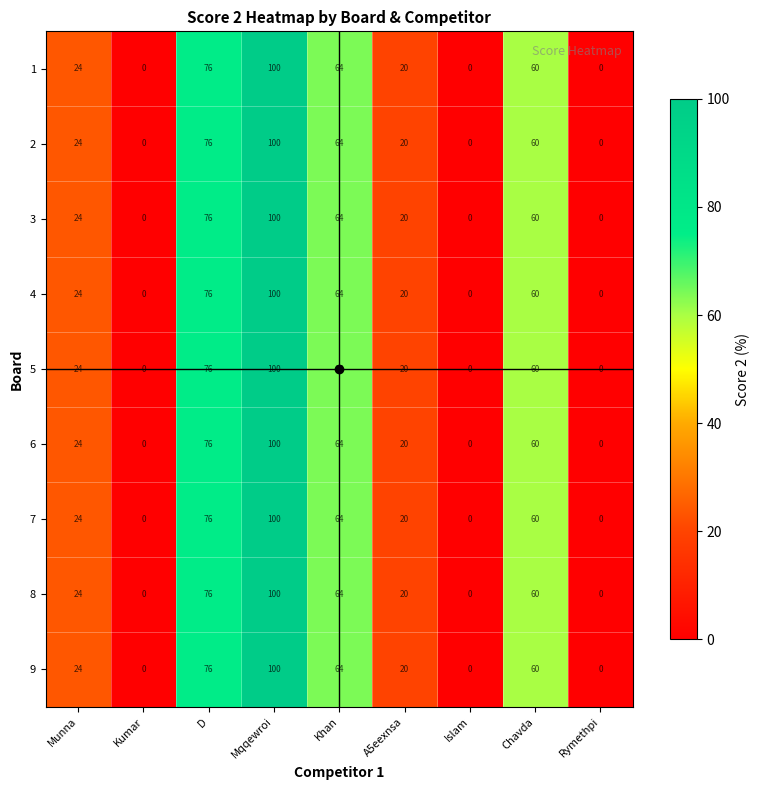

What is the greatest value displayed?

100